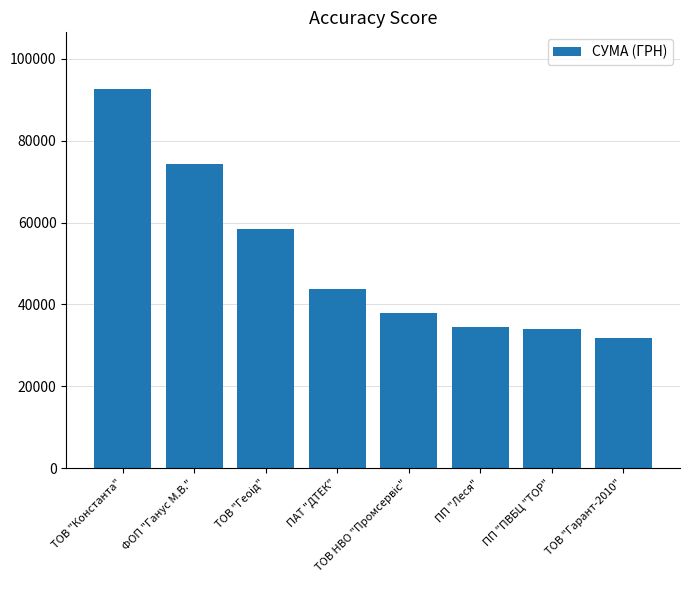

The value at ТОВ "Гарант-2010" is 31852.6. True or false?

True